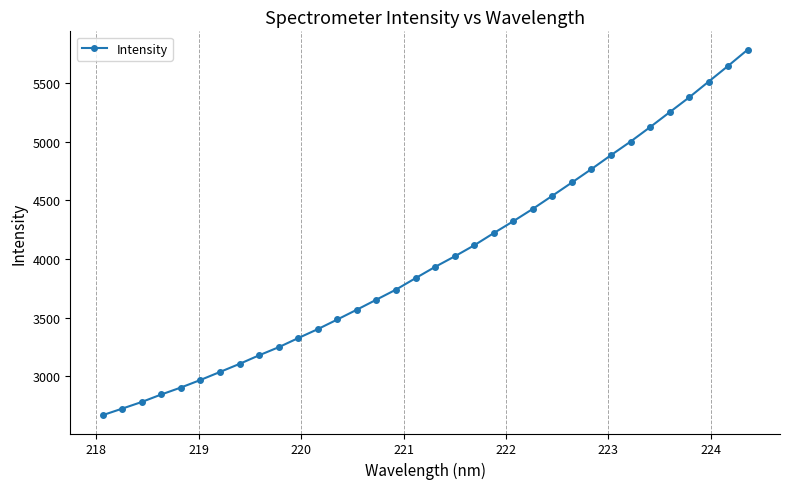

What is the value of the 19th point from the left?

4021.6